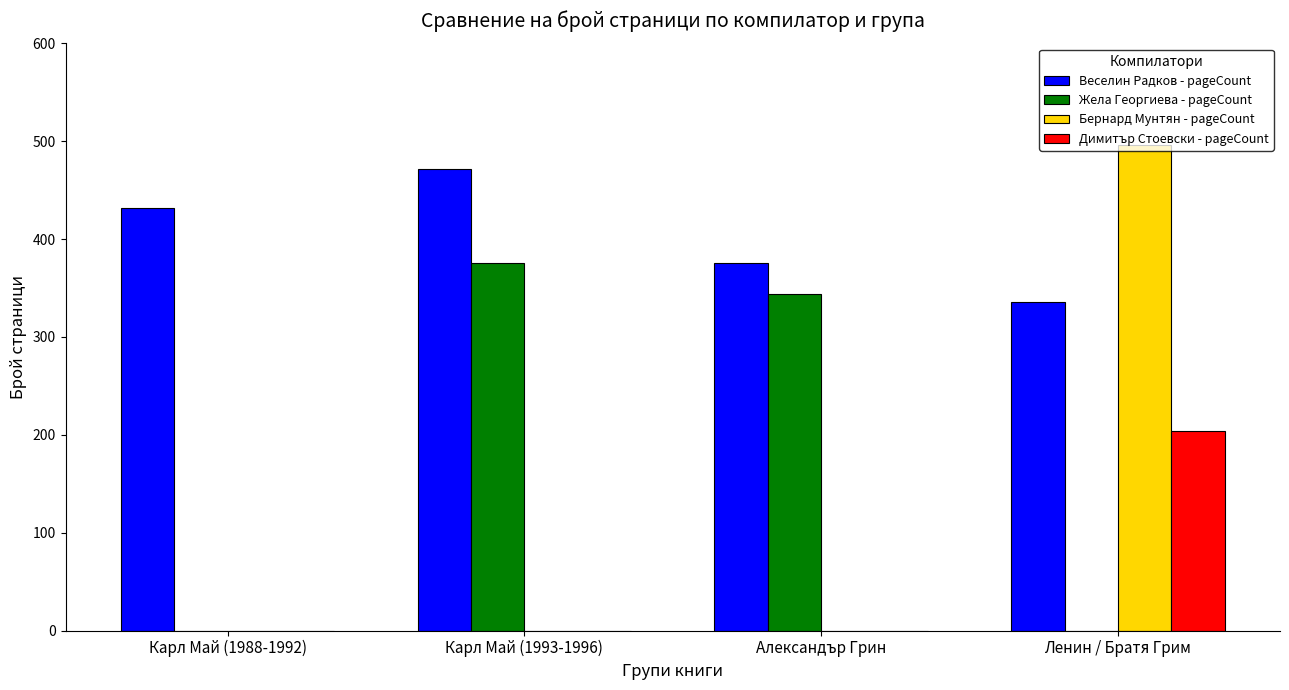

Between Карл Май (1993-1996) and Ленин / Братя Грим, which series saw the biggest shift?

Бернард Мунтян - pageCount